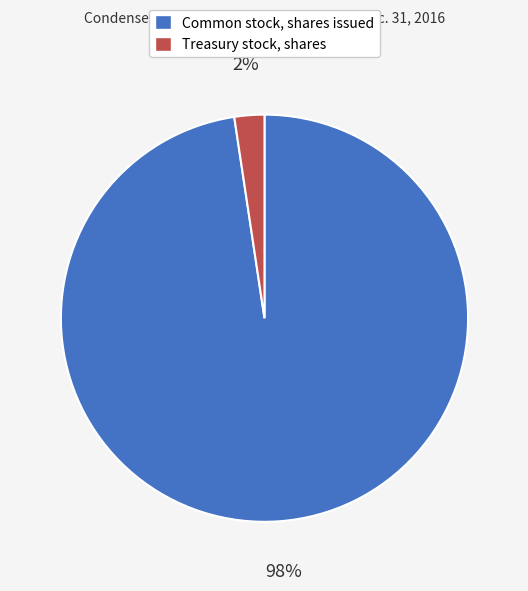

Between Treasury stock, shares and Common stock, shares issued, which is larger?

Common stock, shares issued